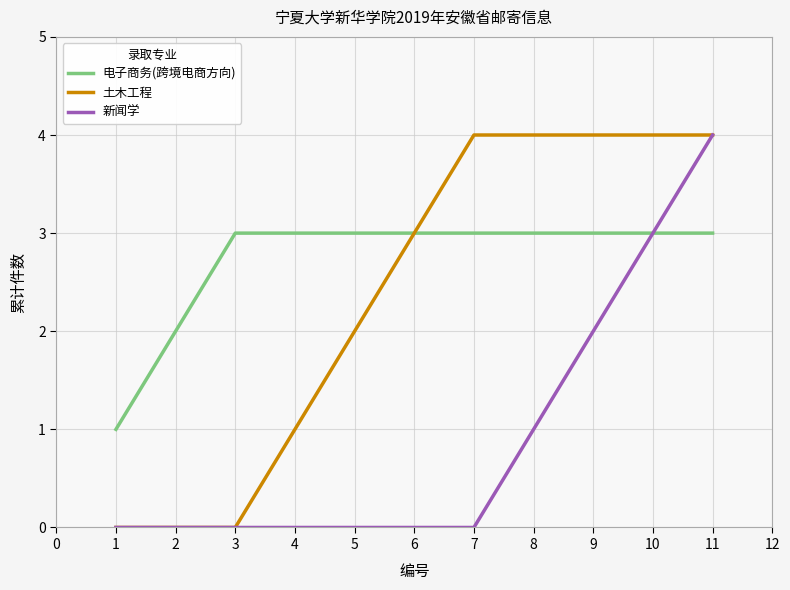

Count the 土木工程 values in the range 0 to 4.

11